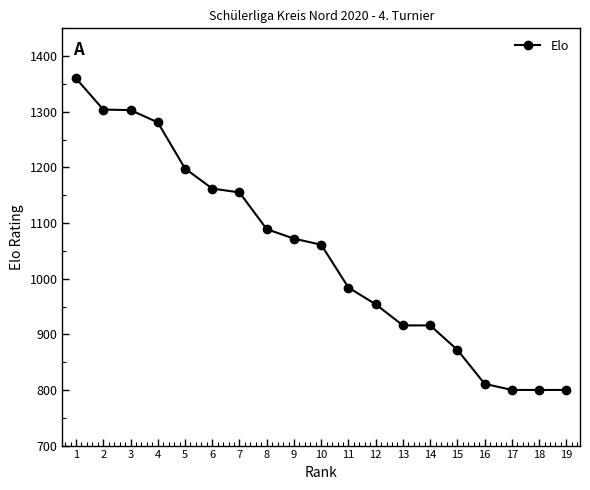

What is the sum of all values?

19838